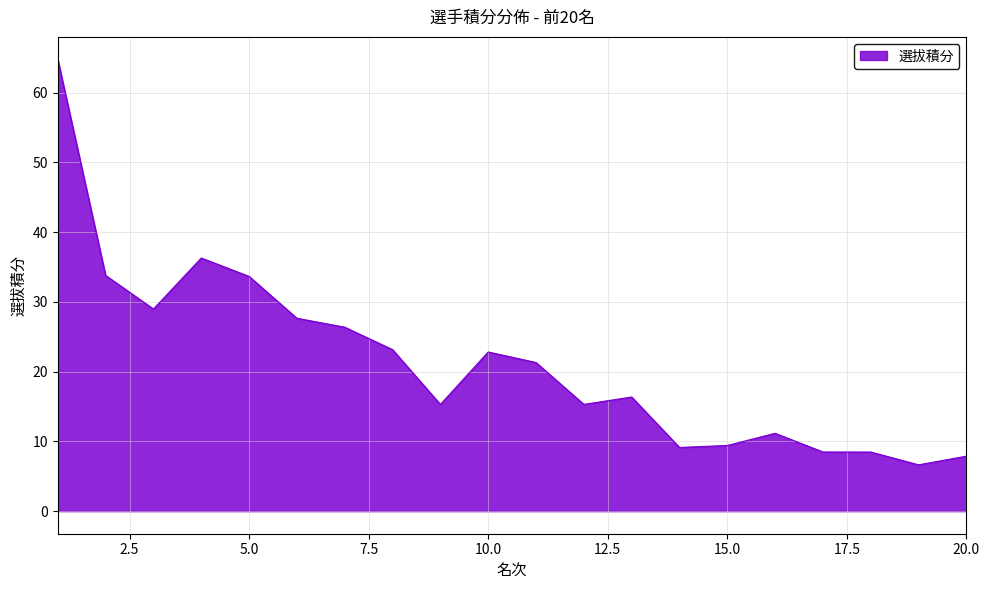

Count the number of values greater than 21.

10